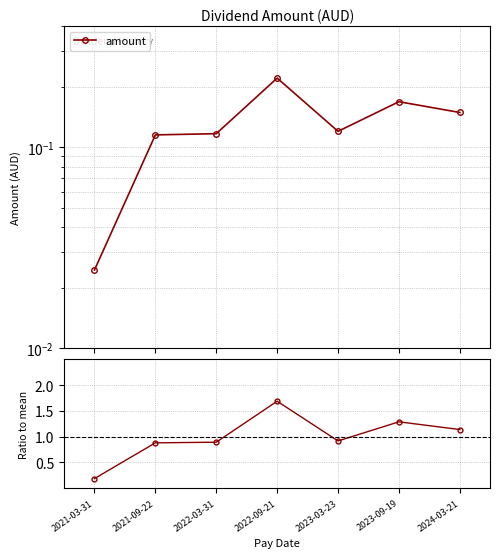

What is the difference between the maximum and minimum values in the amount / mean series?

1.5